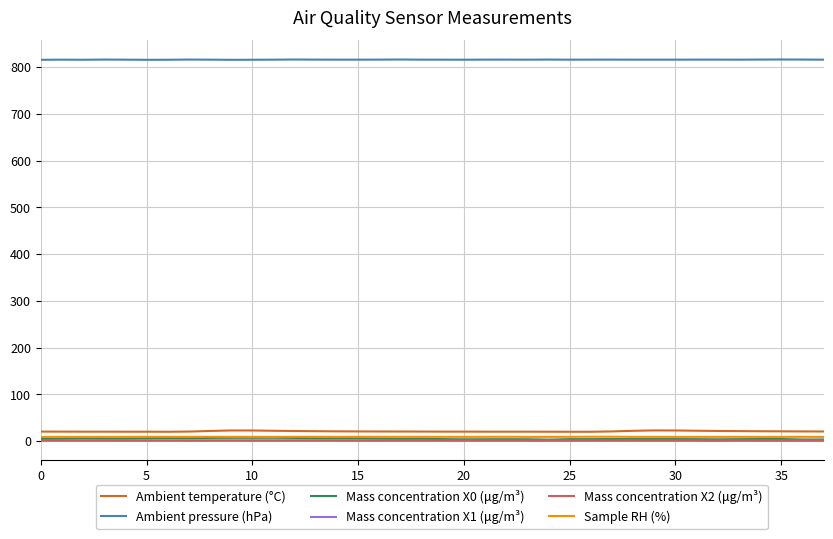

Which series has the largest total across all categories?

Ambient pressure (hPa)